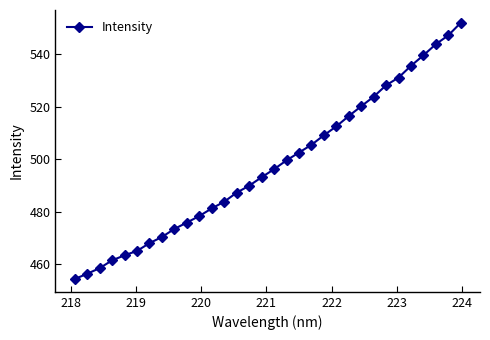

What is the smallest value displayed?

454.5